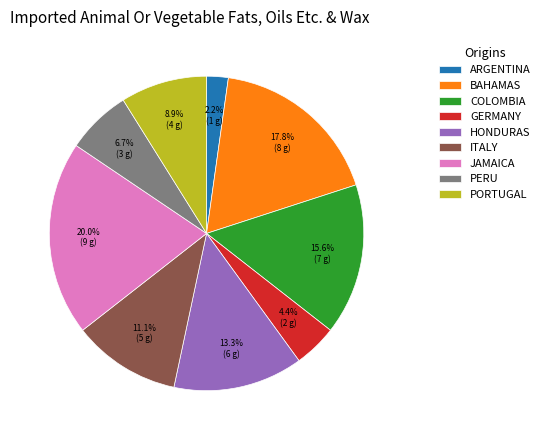

Rank the categories by value from lowest to highest.

ARGENTINA, GERMANY, PERU, PORTUGAL, ITALY, HONDURAS, COLOMBIA, BAHAMAS, JAMAICA